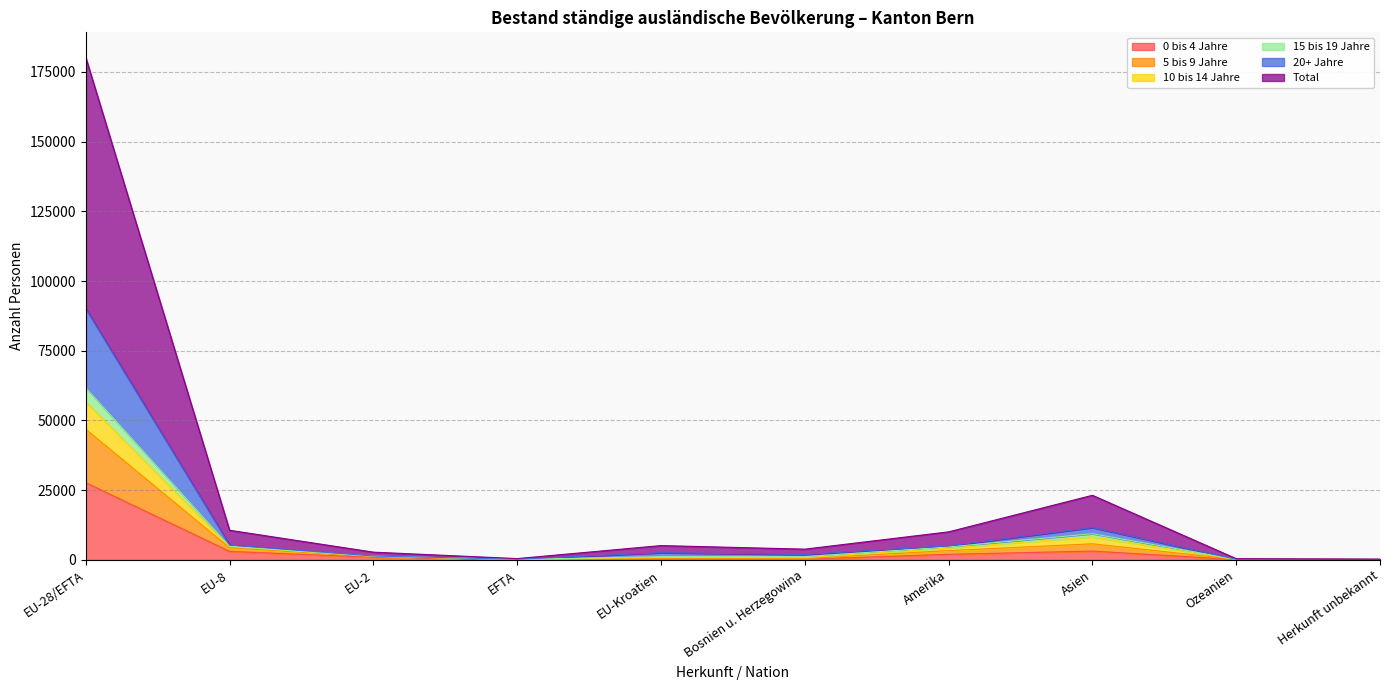

List the labels in order of 10 bis 14 Jahre value, largest first.

EU-28/EFTA, Asien, EU-8, Amerika, EU-2, EU-Kroatien, Bosnien u. Herzegowina, Ozeanien, EFTA, Herkunft unbekannt